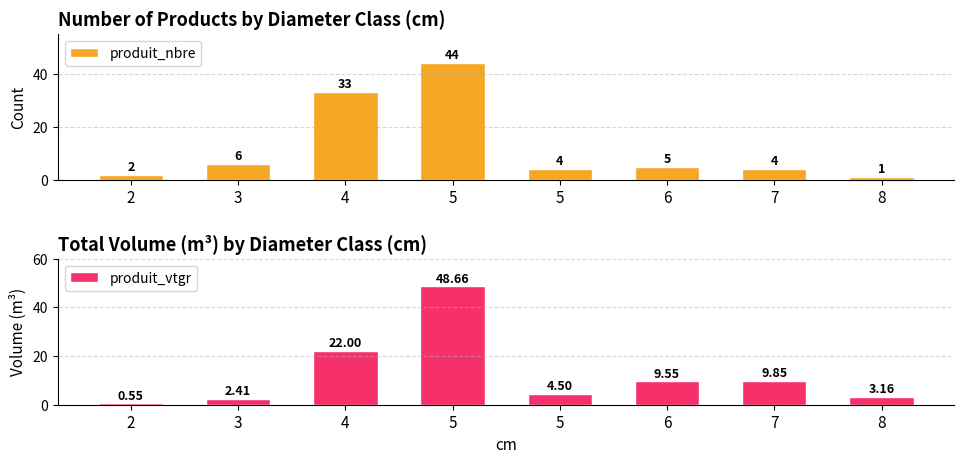

Rank the categories by produit_nbre value from lowest to highest.

8, 2, 5, 7, 6, 3, 4, 5